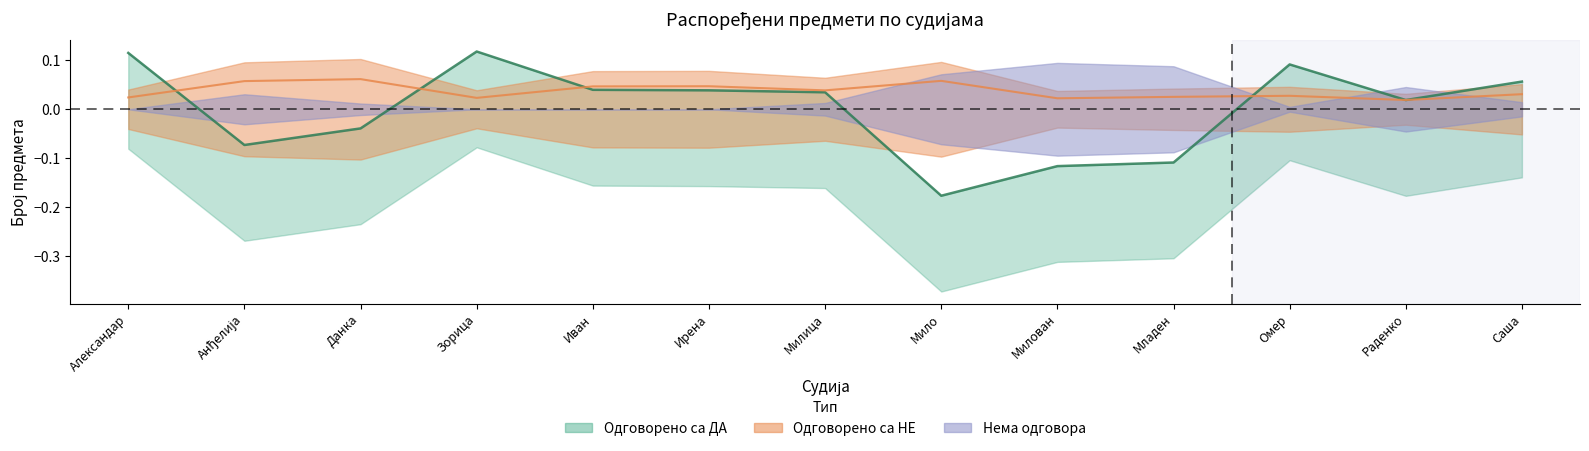

The value at Младен is -0.1. True or false?

True